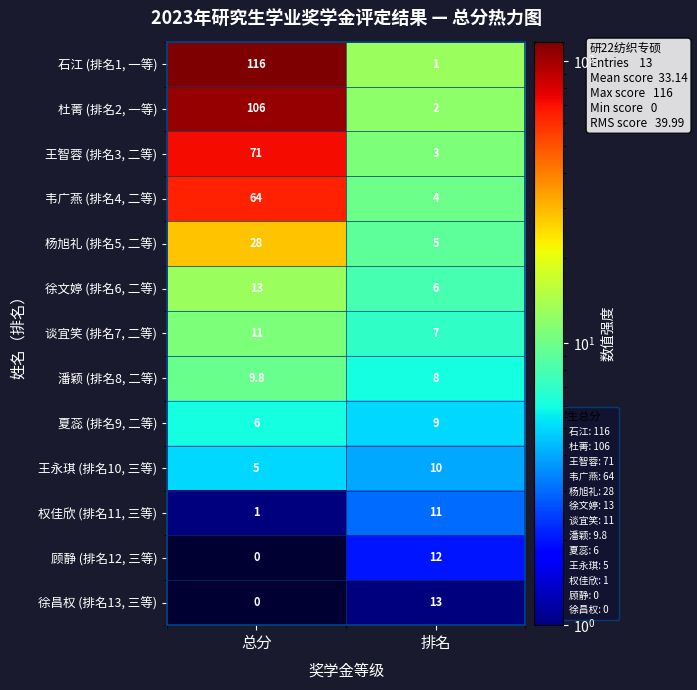

Is it true that 杨旭礼 (排名5, 二等) equals 2.8 at 排名?

False